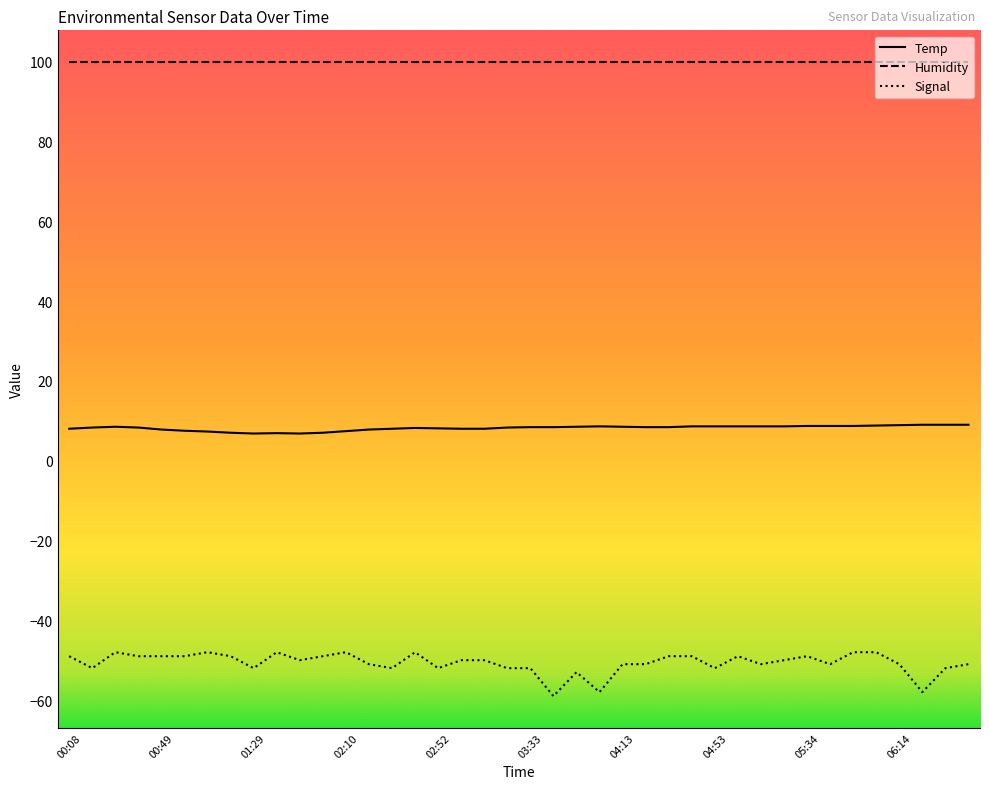

True or false: Humidity and Temp intersect in this chart.

False